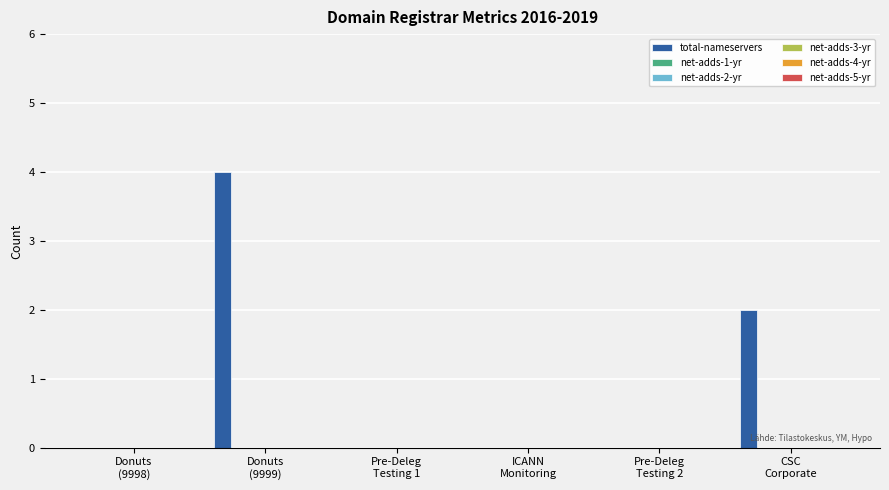

What is the maximum value shown in the chart?

4